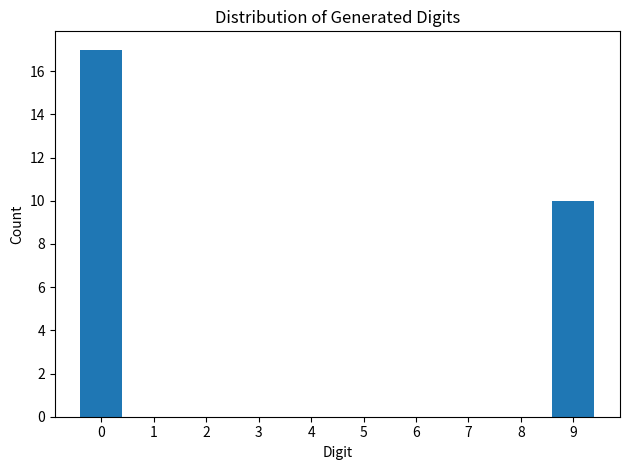

Reading left to right, transcribe all the data shown in this chart.

0=17	1=0	2=0	3=0	4=0	5=0	6=0	7=0	8=0	9=10